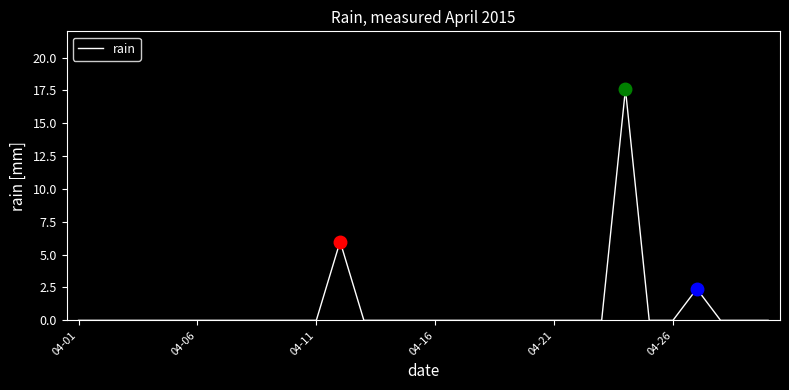

Does the chart have visible grid lines?

No